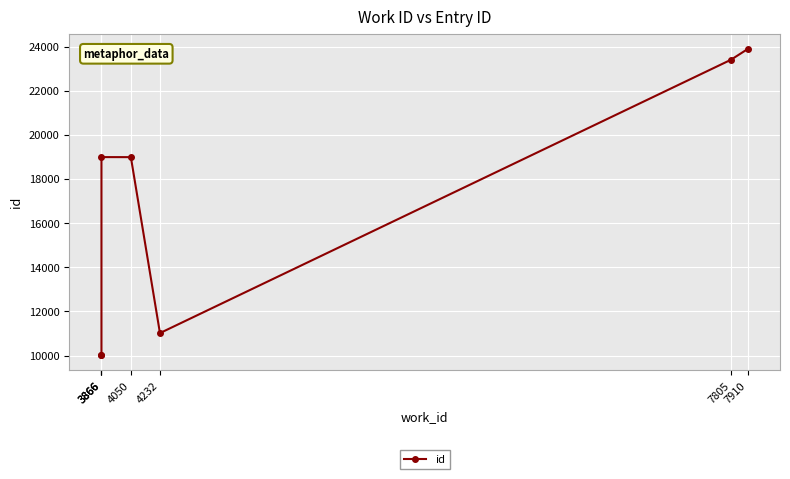

Where is the first local minimum?

4232